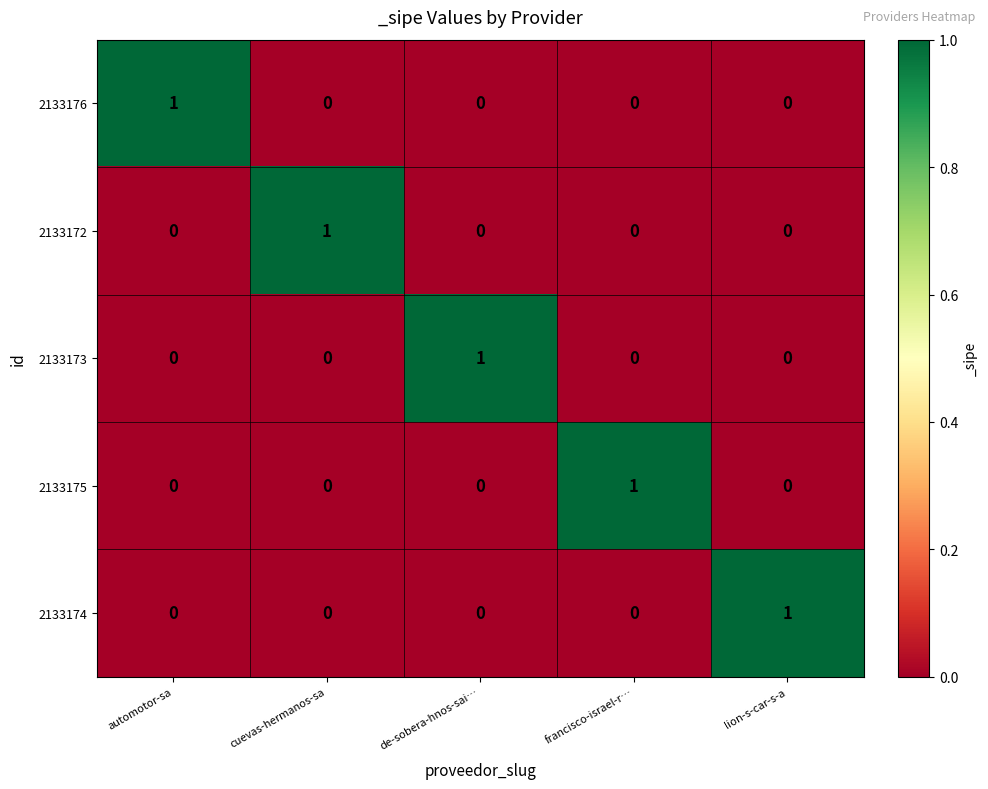

Count the number of categories in the chart.

5